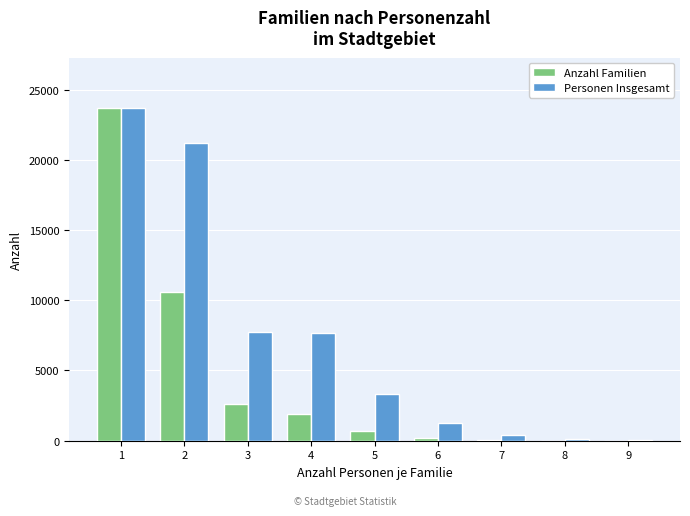

What is the highest value of the Personen Insgesamt series?

23713